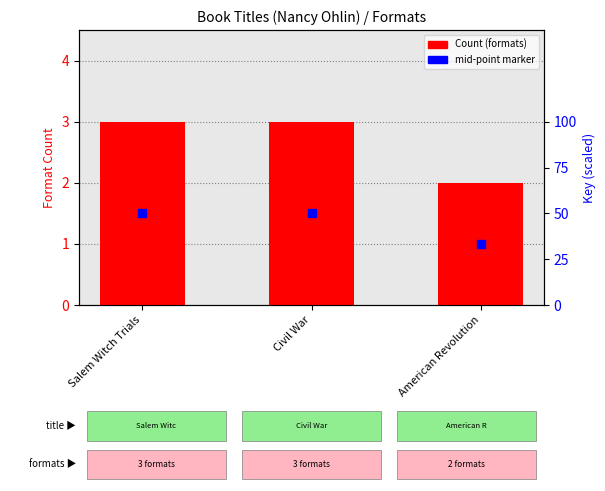

Reading right to left, extract all data points from this chart.

American Revolution=2	Civil War=3	Salem Witch Trials=3